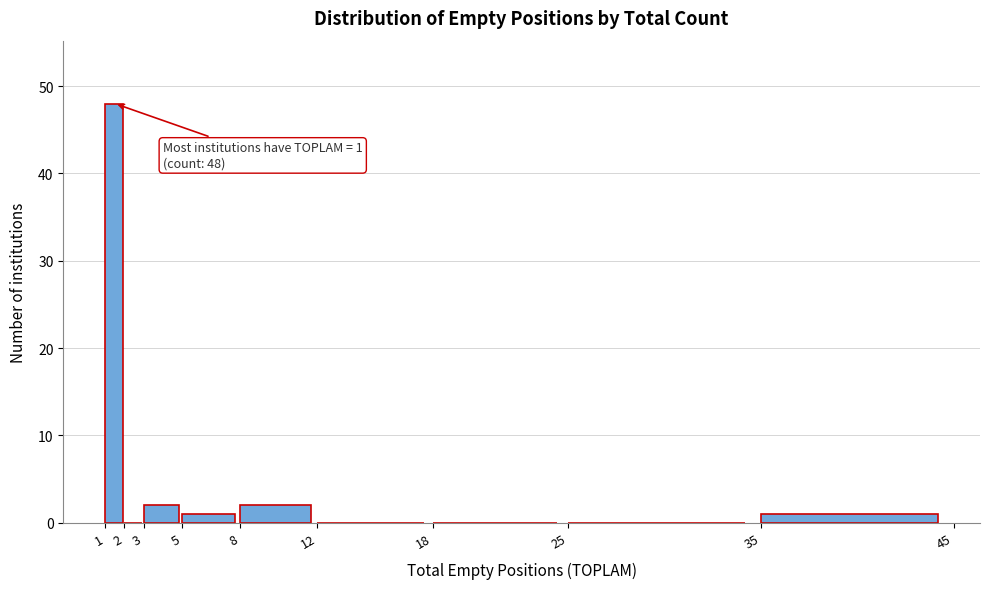

Over which range of the x-axis is the bar tallest?

1 to 2